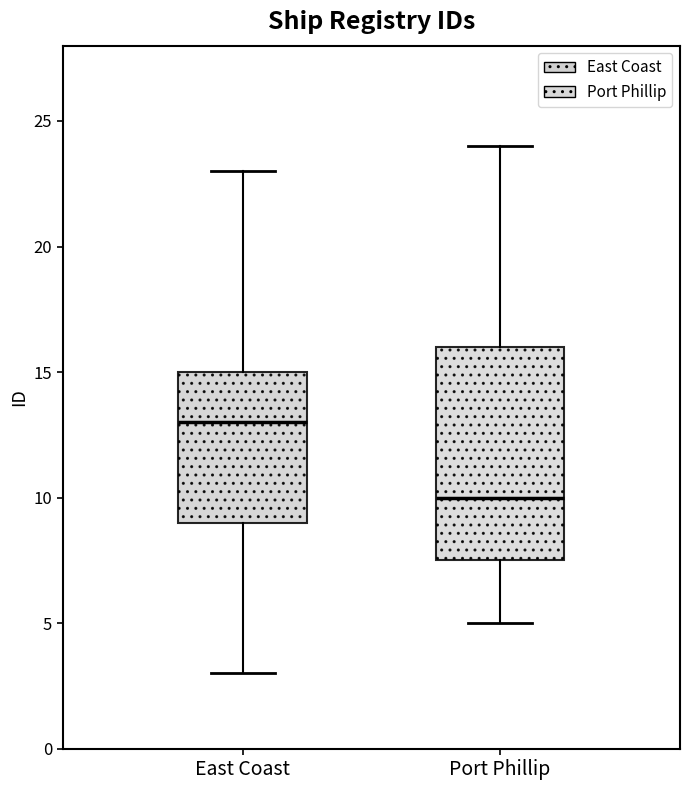

Reading left to right, read every box against the y-axis: the position of its median line, the range the box covers, and the ends of its whiskers. The values are not printed on the chart, so give them approximately, as read against the axis.

East Coast: median 13.0, box 9.0 to 15.0, whiskers 3.0 to 23.0
Port Phillip: median 10.0, box 7.5 to 16.0, whiskers 5.0 to 24.0